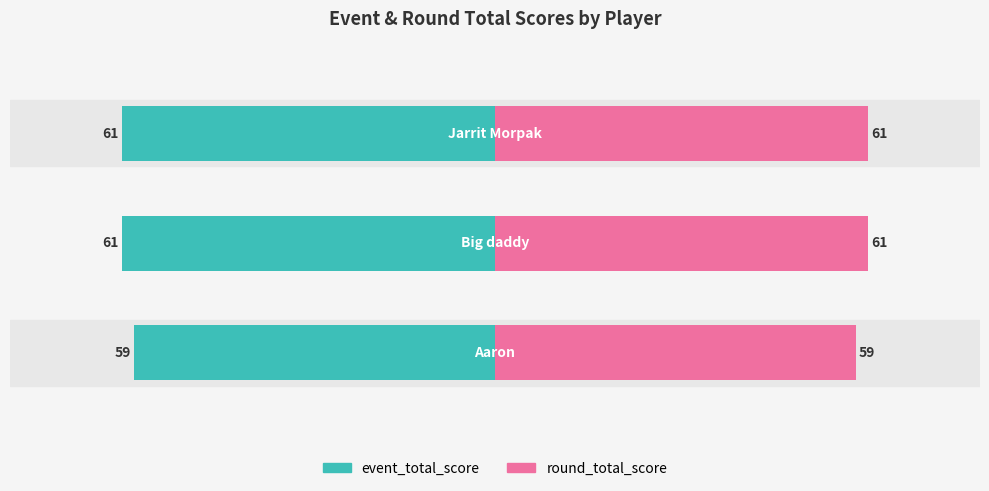

Between −80 and −40, which series saw the biggest shift?

event_total_score